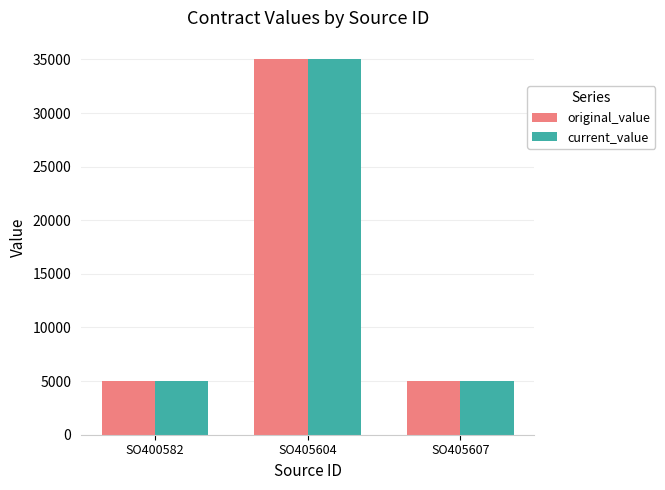

What are all the series names shown in the legend?

original_value, current_value